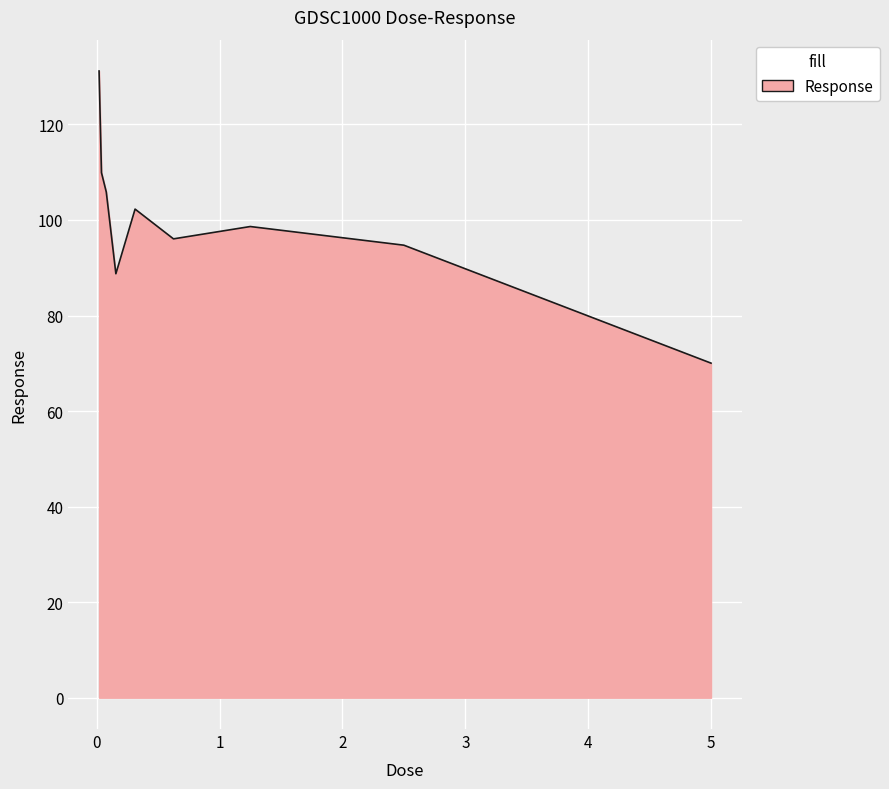

Count the number of values greater than 98.

5